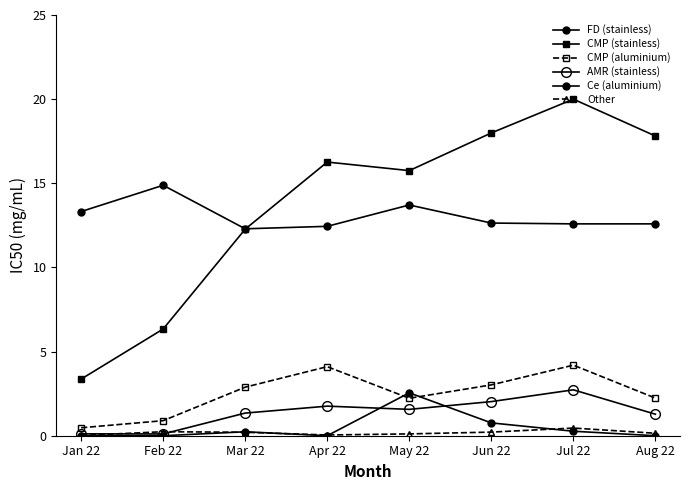

At which category does the chart reach its minimum across all series?

Jan 22